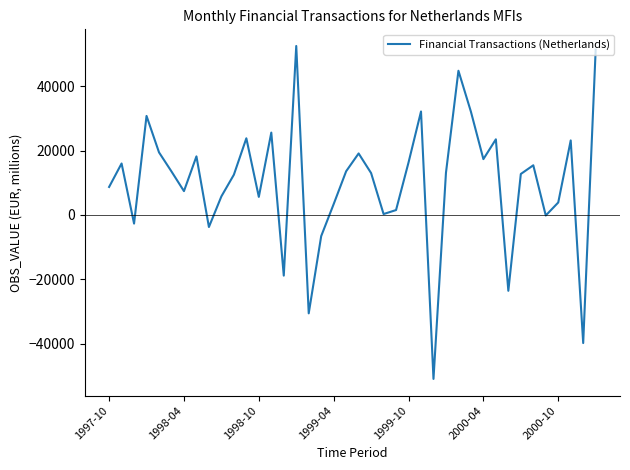

What is the greatest value displayed?

52591.0